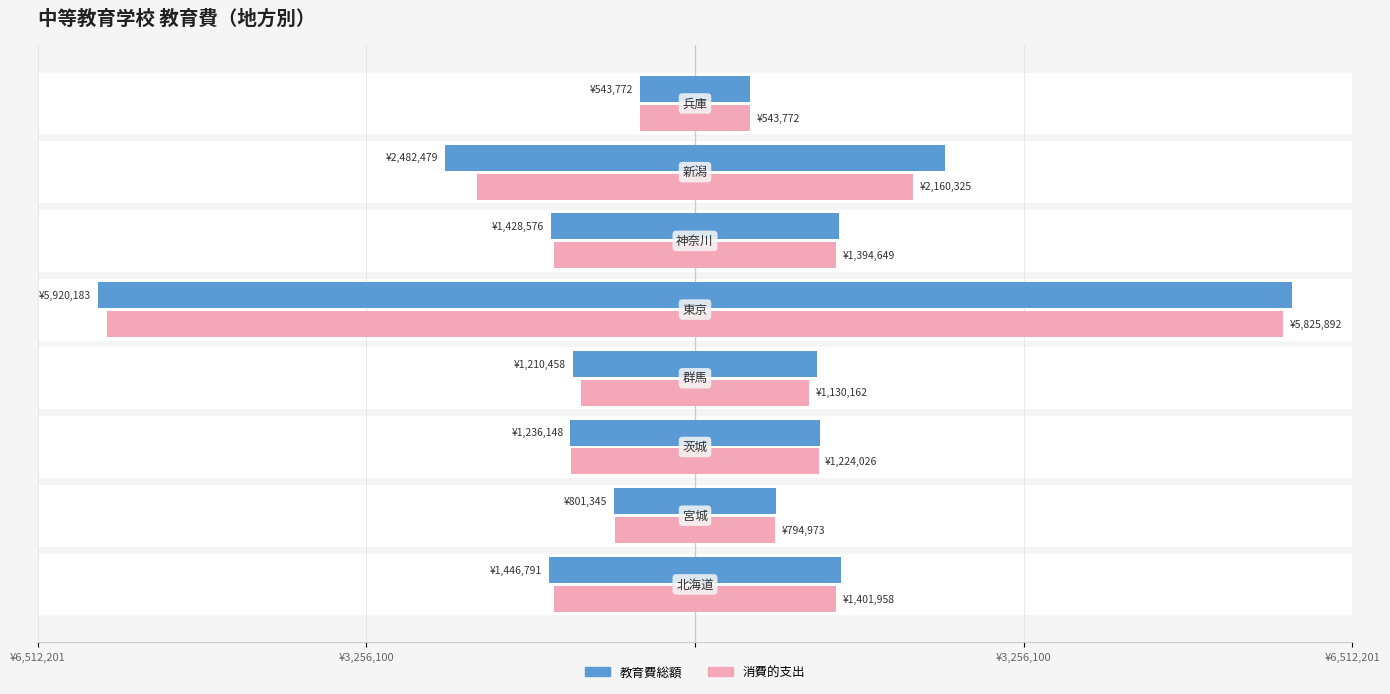

Reading right to left, extract all data points from this chart.

教育費総額: 543772	2482479	1428576	5920183	1210458	1236148	801345	1446791
消費的支出: 543772	2160325	1394649	5825892	1130162	1224026	794973	1401958